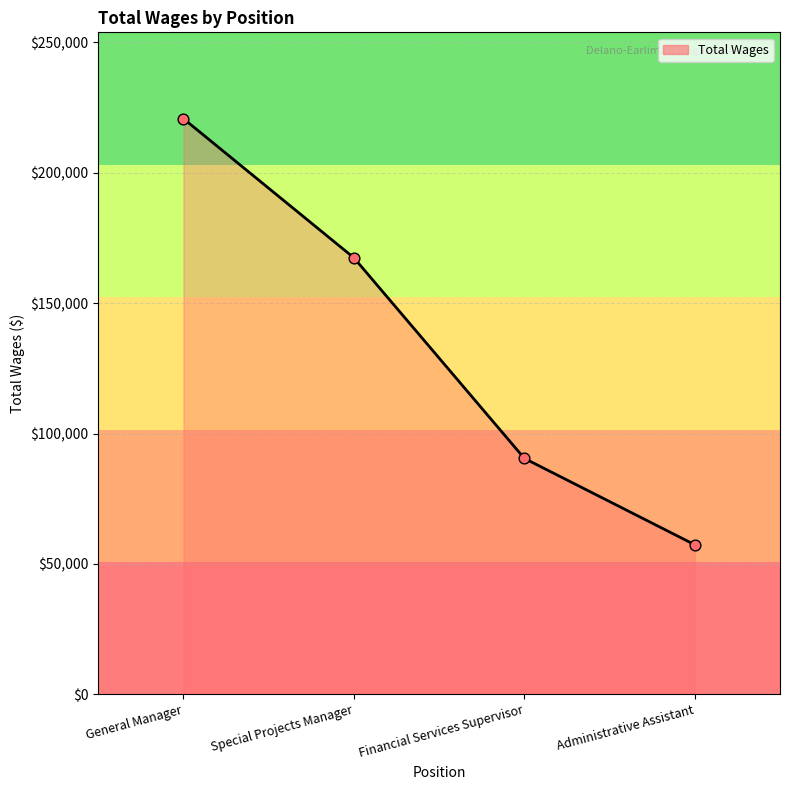

Which has a higher value, Financial Services Supervisor or Administrative Assistant?

Financial Services Supervisor